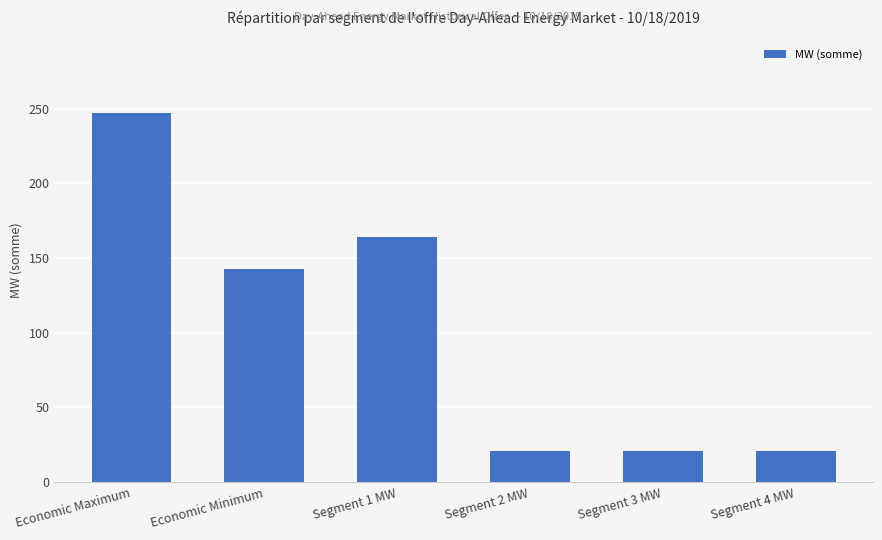

Where does the data first go above 142?

Economic Maximum